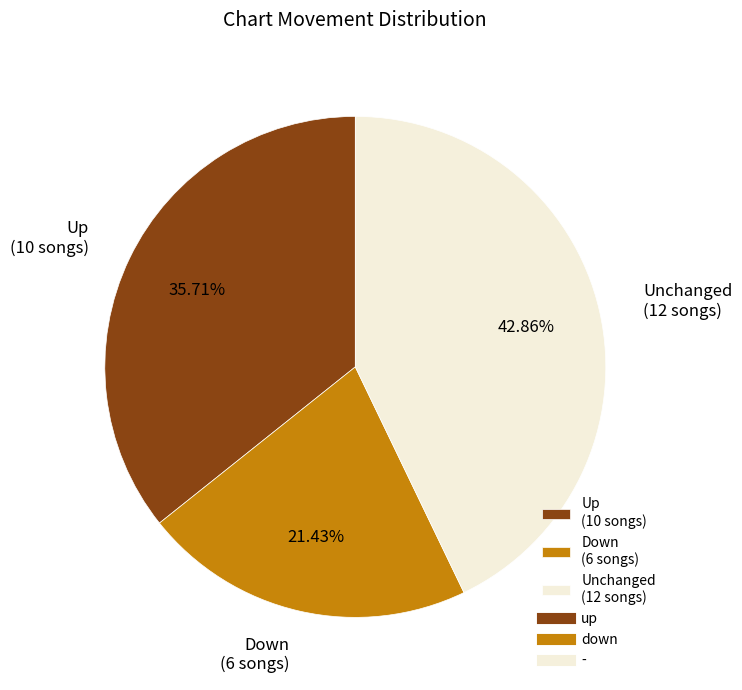

Is the sum of Down (6 songs) and Up (10 songs) greater than half?

Yes